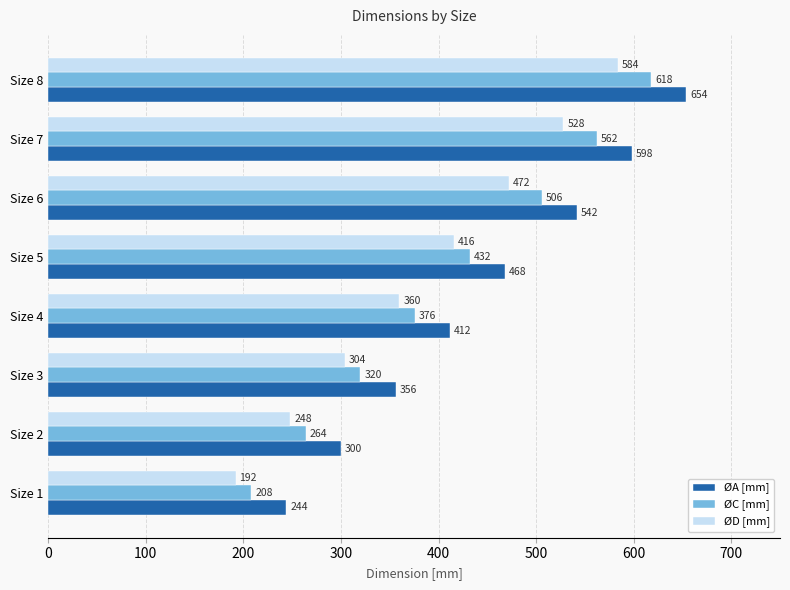

Count the number of data series in this chart.

3